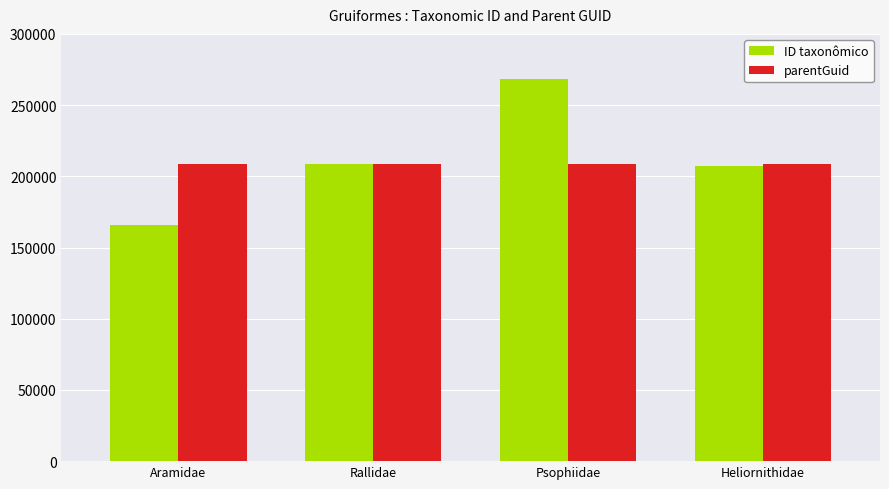

What is the label of the 2nd bar from the right?

Psophiidae